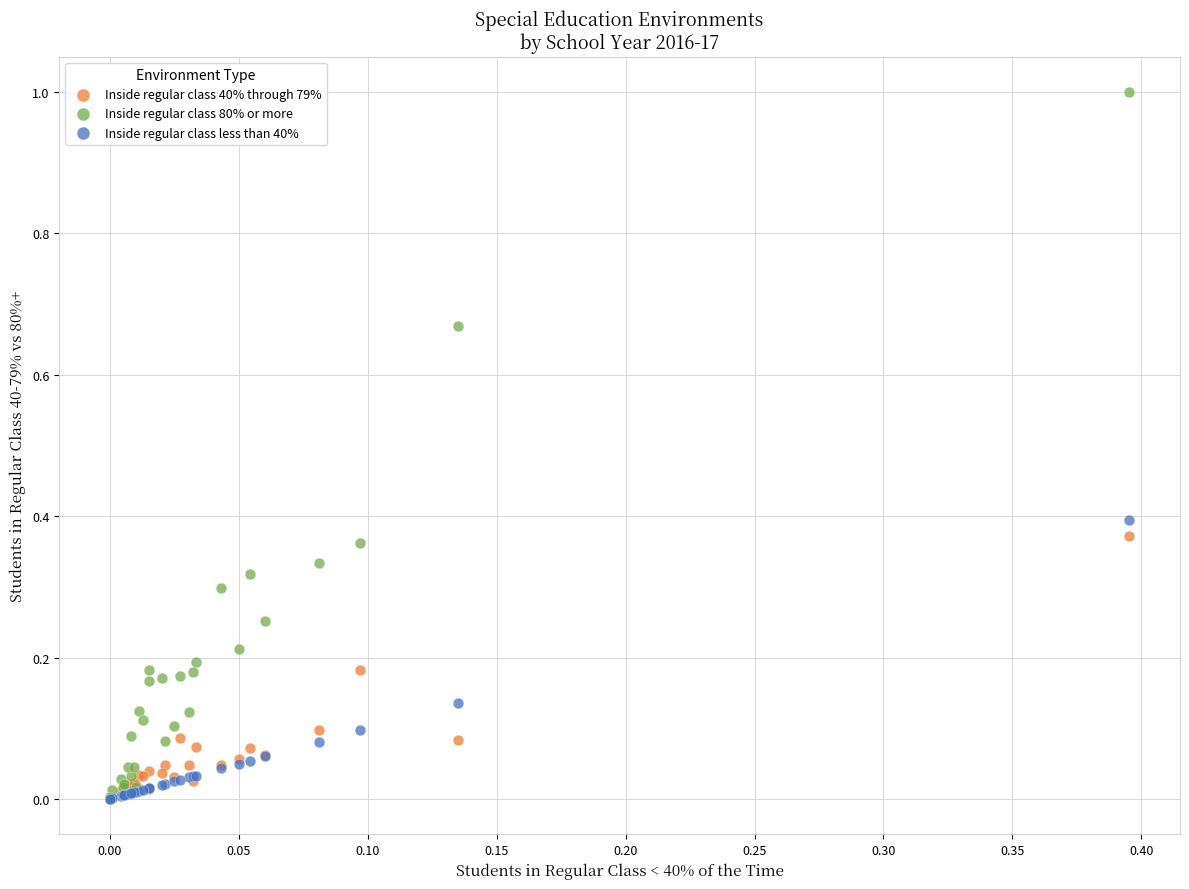

Which series reaches the maximum Y coordinate?

Inside regular class 80% or more